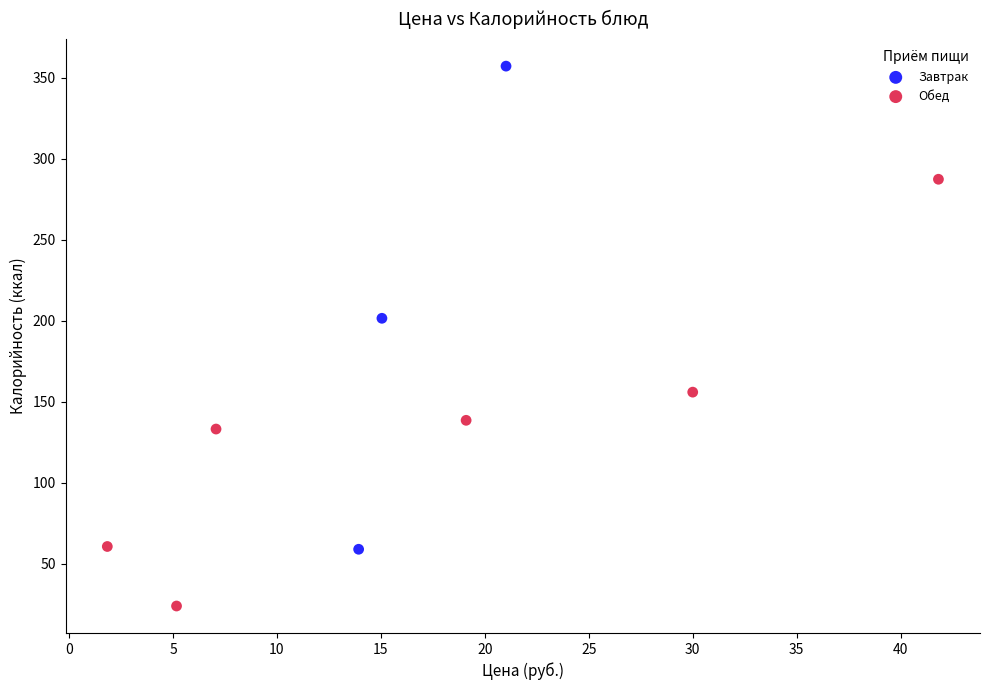

Which series contains the lowest Y value?

Обед